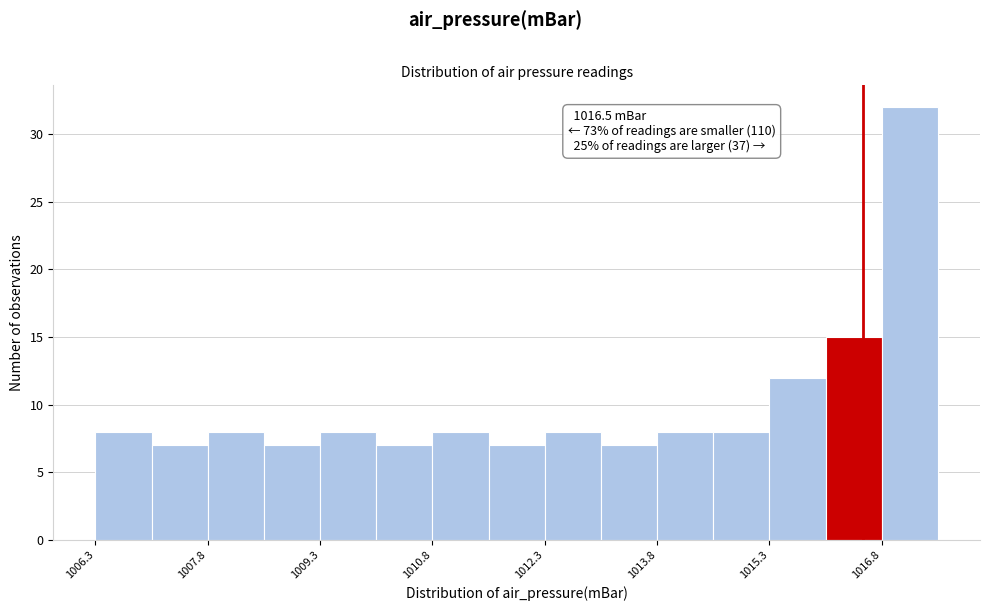

Around what value on the x-axis is the tallest bar? Give the approximate position of its centre, as read against the axis.

1017.2